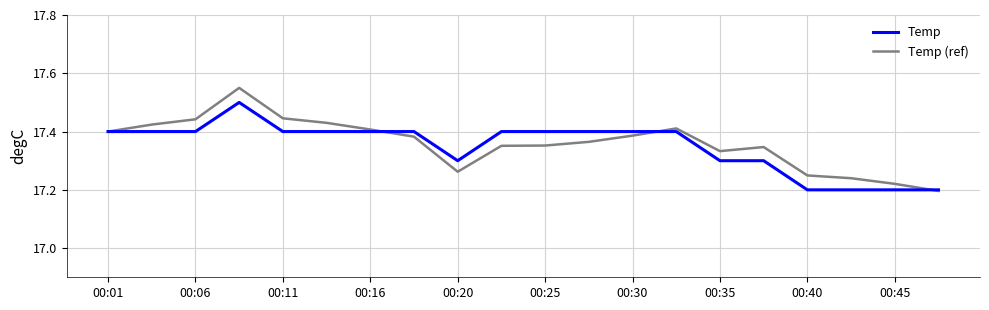

Which series has the largest range (max minus min)?

Temp (ref)